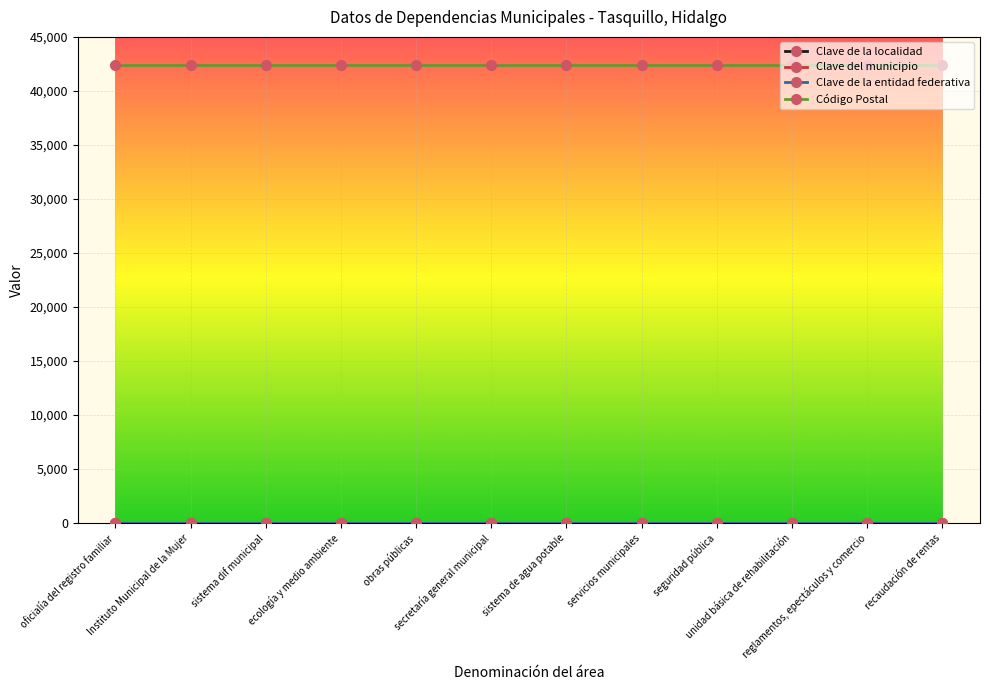

Reading left to right, transcribe all the data shown in this chart.

Clave de la localidad: oficialía del registro familiar=1	Instituto Municipal de la Mujer=1	sistema dif municipal=1	ecología y medio ambiente=1	obras públicas=1	secretaría general municipal=1	sistema de agua potable=1	servicios municipales=1	seguridad pública=1	unidad básica de rehabilitación=1	reglamentos, epectáculos y comercio=1	recaudación de rentas=1
Clave del municipio: oficialía del registro familiar=1	Instituto Municipal de la Mujer=1	sistema dif municipal=1	ecología y medio ambiente=1	obras públicas=1	secretaría general municipal=1	sistema de agua potable=1	servicios municipales=1	seguridad pública=1	unidad básica de rehabilitación=1	reglamentos, epectáculos y comercio=1	recaudación de rentas=1
Clave de la entidad federativa: oficialía del registro familiar=13	Instituto Municipal de la Mujer=13	sistema dif municipal=13	ecología y medio ambiente=13	obras públicas=13	secretaría general municipal=13	sistema de agua potable=13	servicios municipales=13	seguridad pública=13	unidad básica de rehabilitación=13	reglamentos, epectáculos y comercio=13	recaudación de rentas=13
Código Postal: oficialía del registro familiar=42380	Instituto Municipal de la Mujer=42380	sistema dif municipal=42380	ecología y medio ambiente=42380	obras públicas=42380	secretaría general municipal=42380	sistema de agua potable=42380	servicios municipales=42380	seguridad pública=42380	unidad básica de rehabilitación=42380	reglamentos, epectáculos y comercio=42380	recaudación de rentas=42380